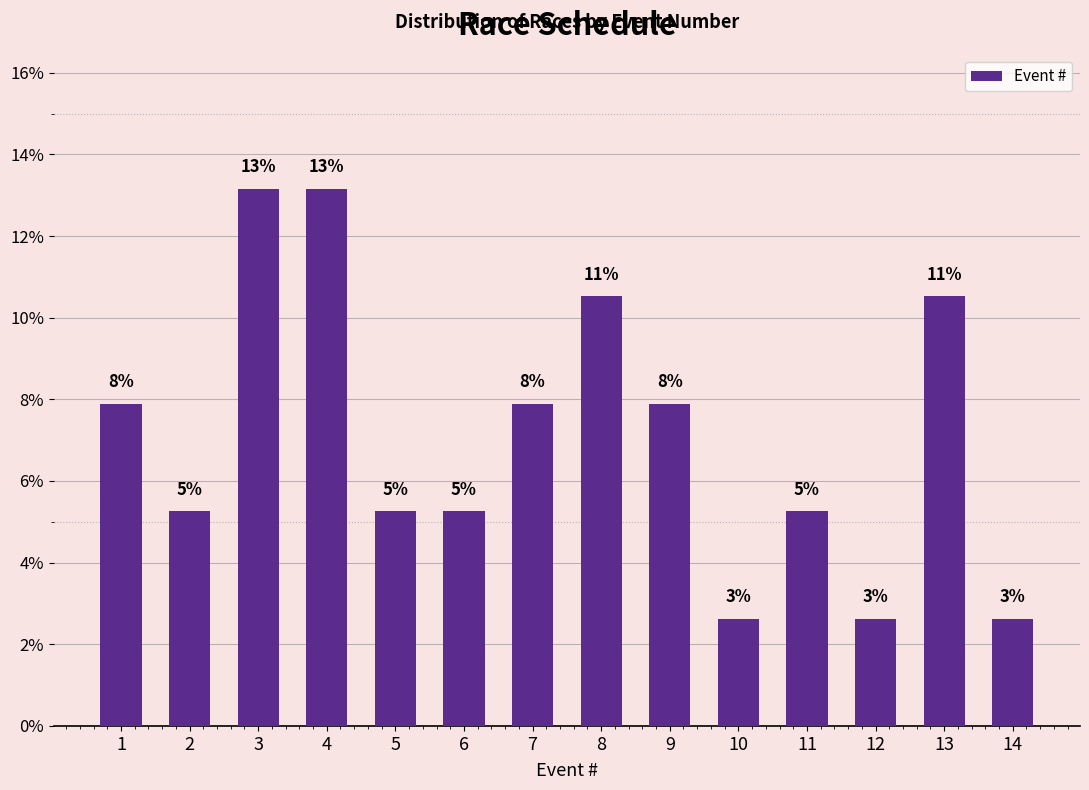

Are the bars horizontal?

No